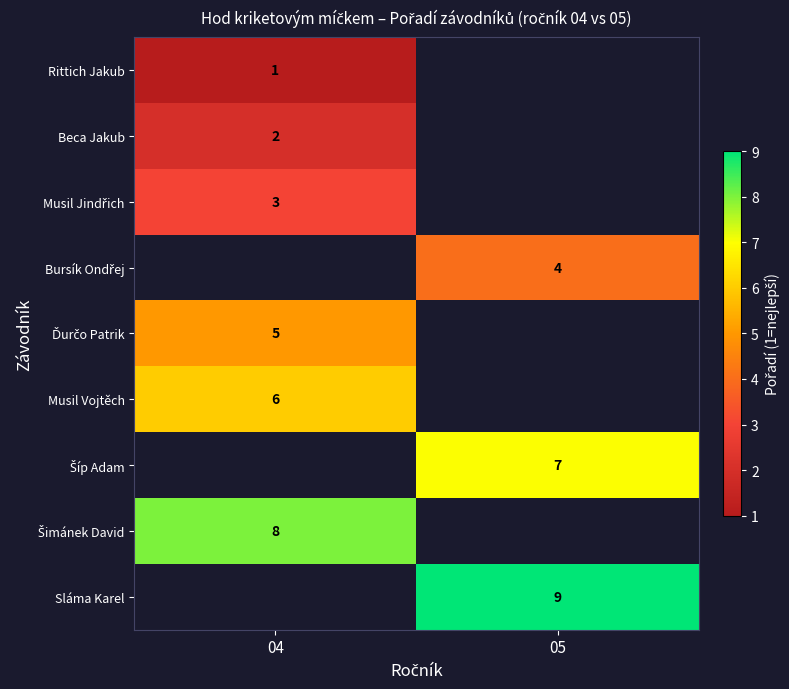

The Rittich Jakub series shows 1 at 04. True or false?

True